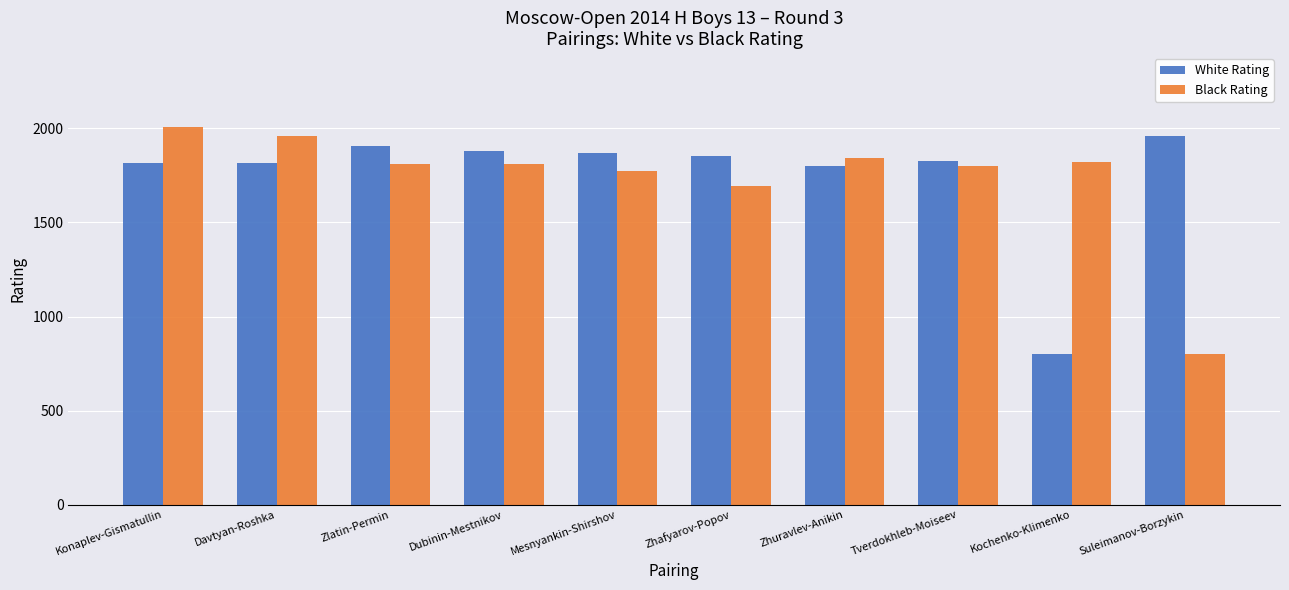

Is the value of White Rating at Suleimanov-Borzykin greater than the value of Black Rating at Dubinin-Mestnikov?

Yes